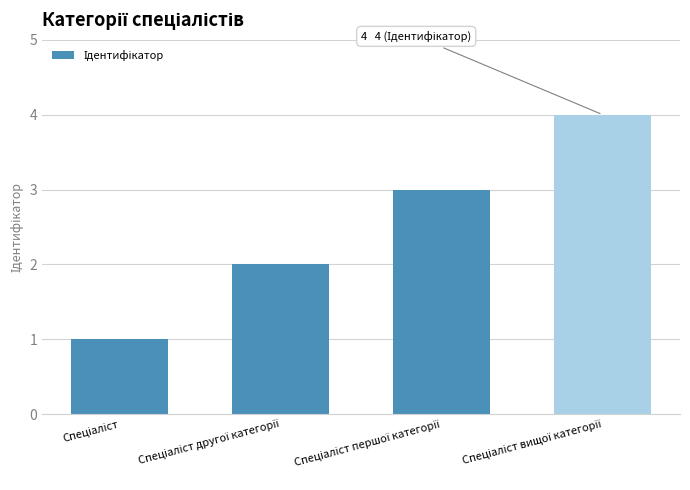

What is the sum of all values?

10